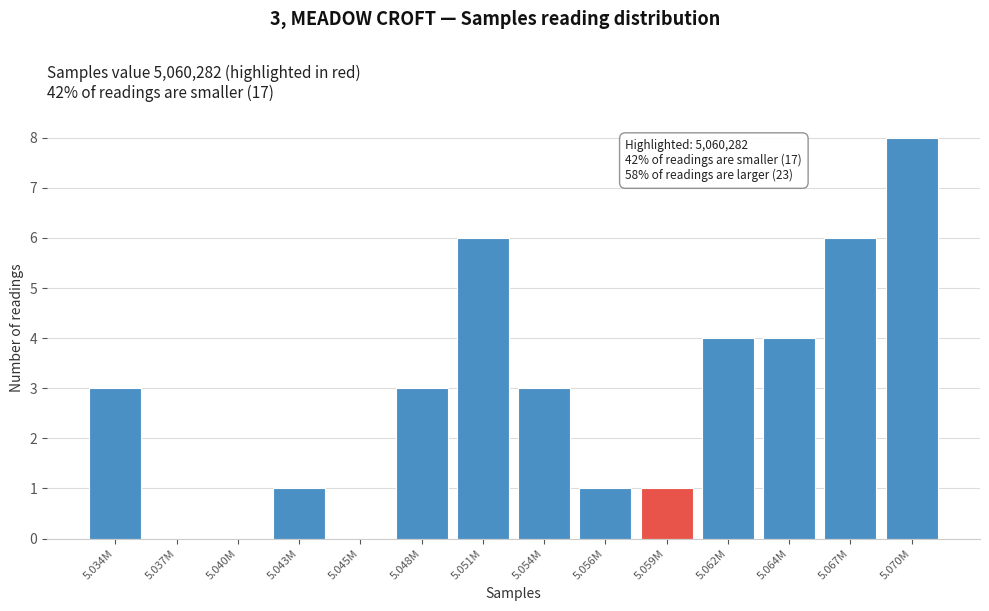

Reading left to right, what are all the values shown in this chart?

5.034M=3	5.037M=0	5.040M=0	5.043M=1	5.045M=0	5.048M=3	5.051M=6	5.054M=3	5.056M=1	5.059M=1	5.062M=4	5.064M=4	5.067M=6	5.070M=8